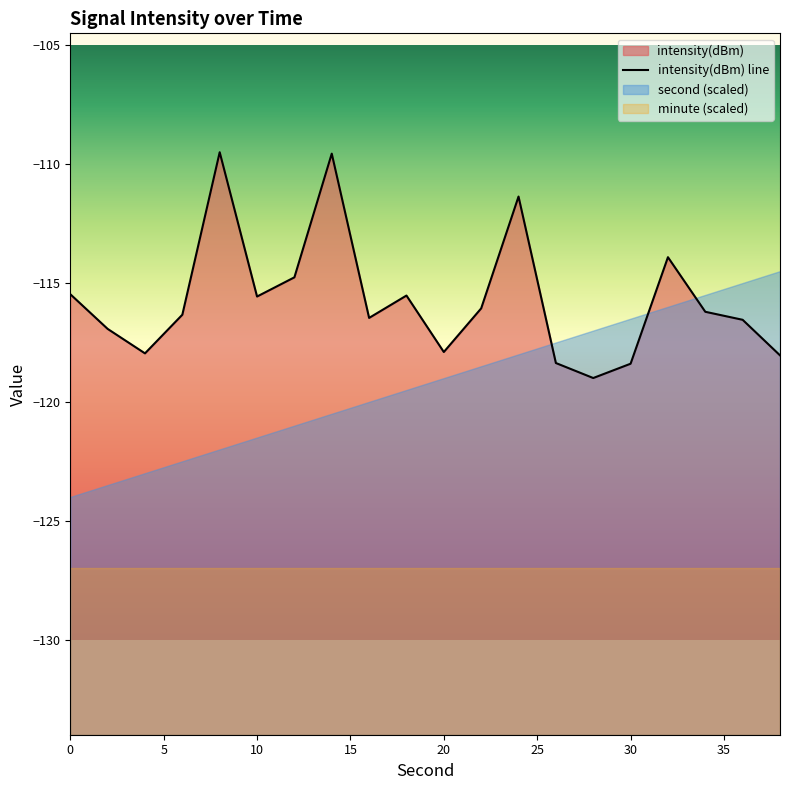

How many lines are shown in the chart?

1